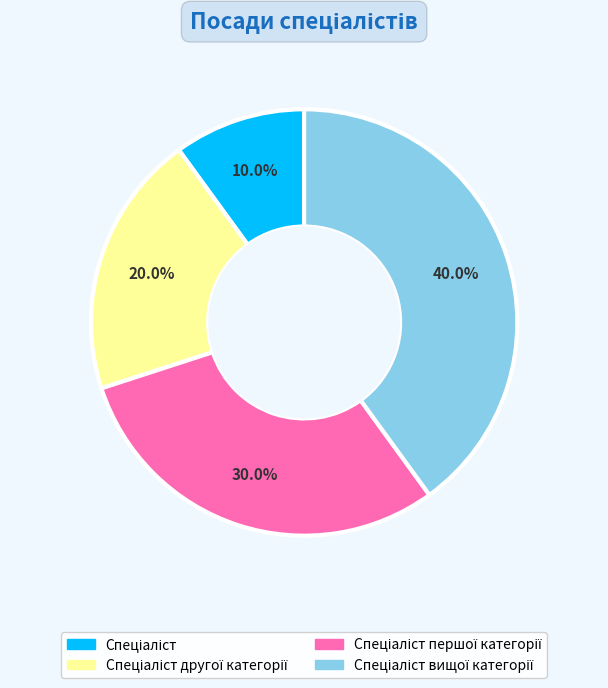

Is there a majority slice in this chart?

No